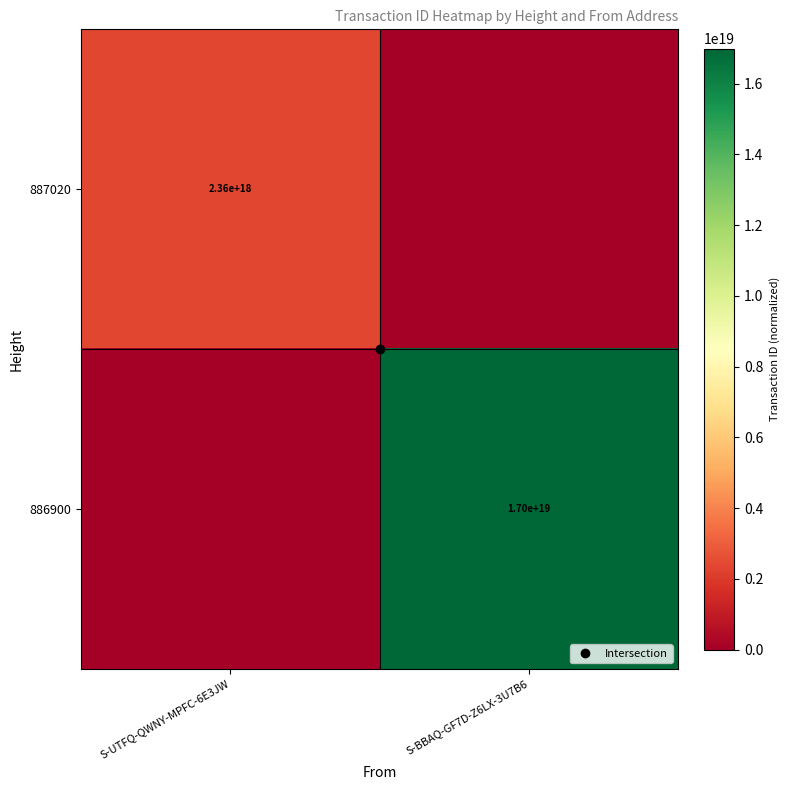

What is the spread (max minus min) of values at S-BBAQ-GF7D-Z6LX-3U7B6?

16989310592103254016